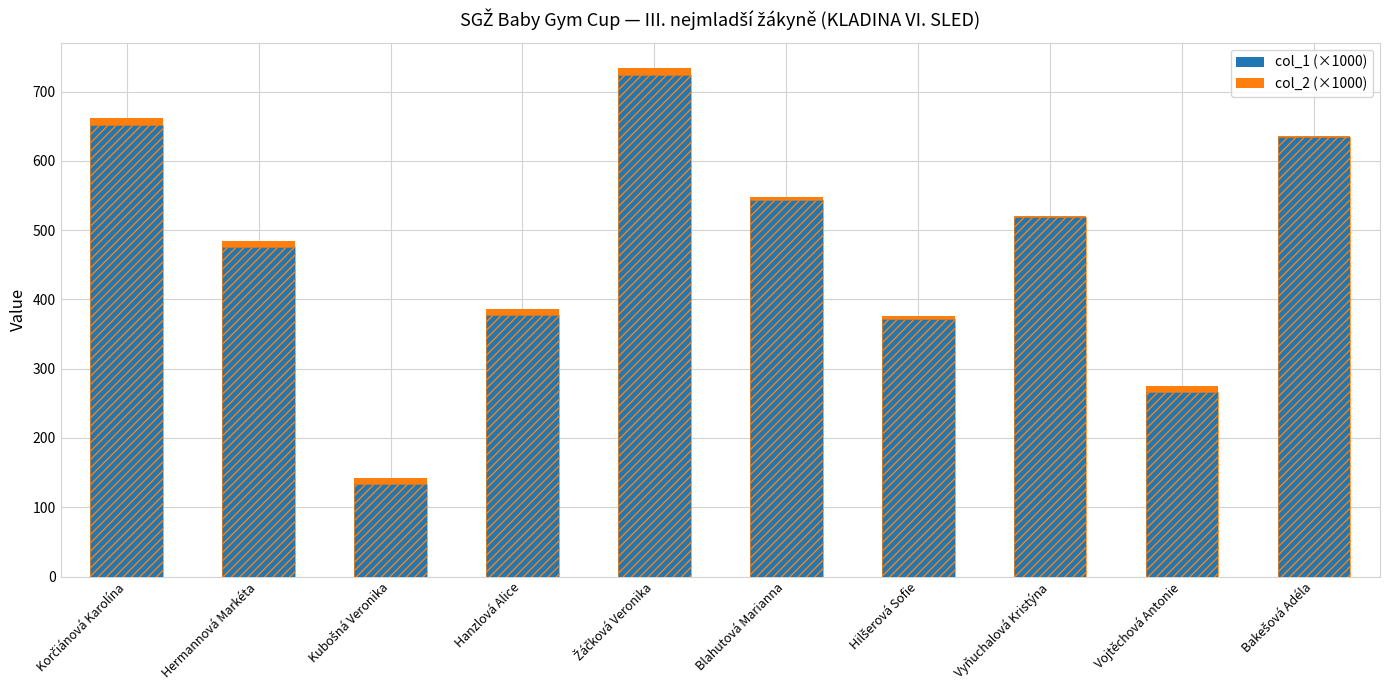

True or false: col_1 (×1000) has a value of 133.6 at Hanzlová Alice.

False